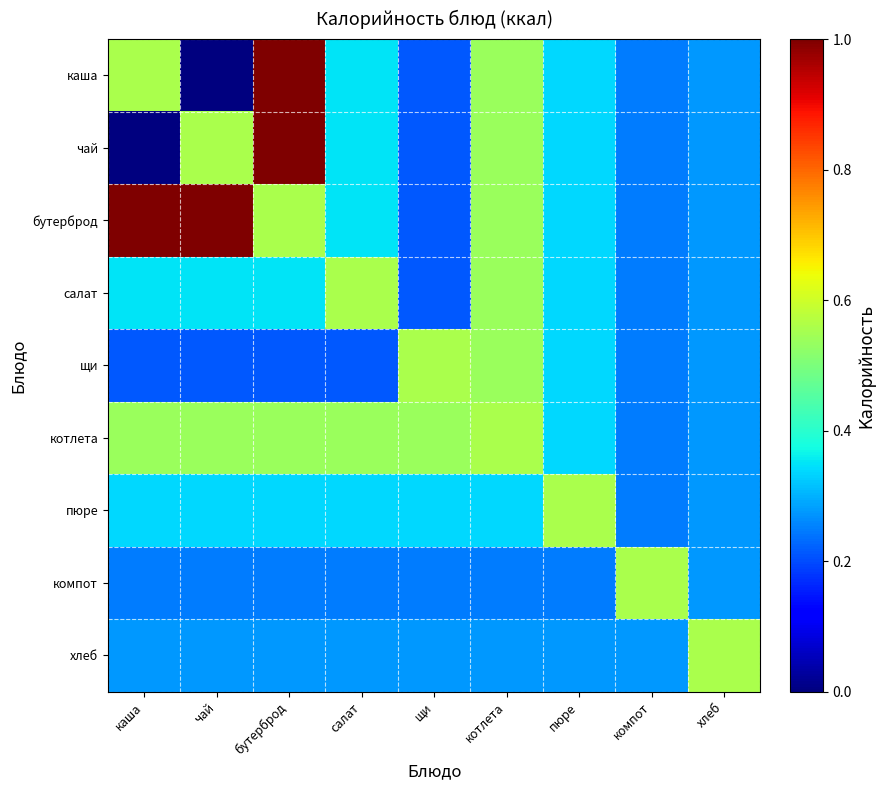

Reading left to right, list all the values displayed in this chart.

каша: каша=0.6	чай=0.0	бутерброд=1.0	салат=0.3	щи=0.2	котлета=0.5	пюре=0.3	компот=0.2	хлеб=0.3
чай: каша=0.0	чай=0.6	бутерброд=1.0	салат=0.3	щи=0.2	котлета=0.5	пюре=0.3	компот=0.2	хлеб=0.3
бутерброд: каша=1.0	чай=1.0	бутерброд=0.6	салат=0.3	щи=0.2	котлета=0.5	пюре=0.3	компот=0.2	хлеб=0.3
салат: каша=0.3	чай=0.3	бутерброд=0.3	салат=0.6	щи=0.2	котлета=0.5	пюре=0.3	компот=0.2	хлеб=0.3
щи: каша=0.2	чай=0.2	бутерброд=0.2	салат=0.2	щи=0.6	котлета=0.5	пюре=0.3	компот=0.2	хлеб=0.3
котлета: каша=0.5	чай=0.5	бутерброд=0.5	салат=0.5	щи=0.5	котлета=0.6	пюре=0.3	компот=0.2	хлеб=0.3
пюре: каша=0.3	чай=0.3	бутерброд=0.3	салат=0.3	щи=0.3	котлета=0.3	пюре=0.6	компот=0.2	хлеб=0.3
компот: каша=0.2	чай=0.2	бутерброд=0.2	салат=0.2	щи=0.2	котлета=0.2	пюре=0.2	компот=0.6	хлеб=0.3
хлеб: каша=0.3	чай=0.3	бутерброд=0.3	салат=0.3	щи=0.3	котлета=0.3	пюре=0.3	компот=0.3	хлеб=0.6